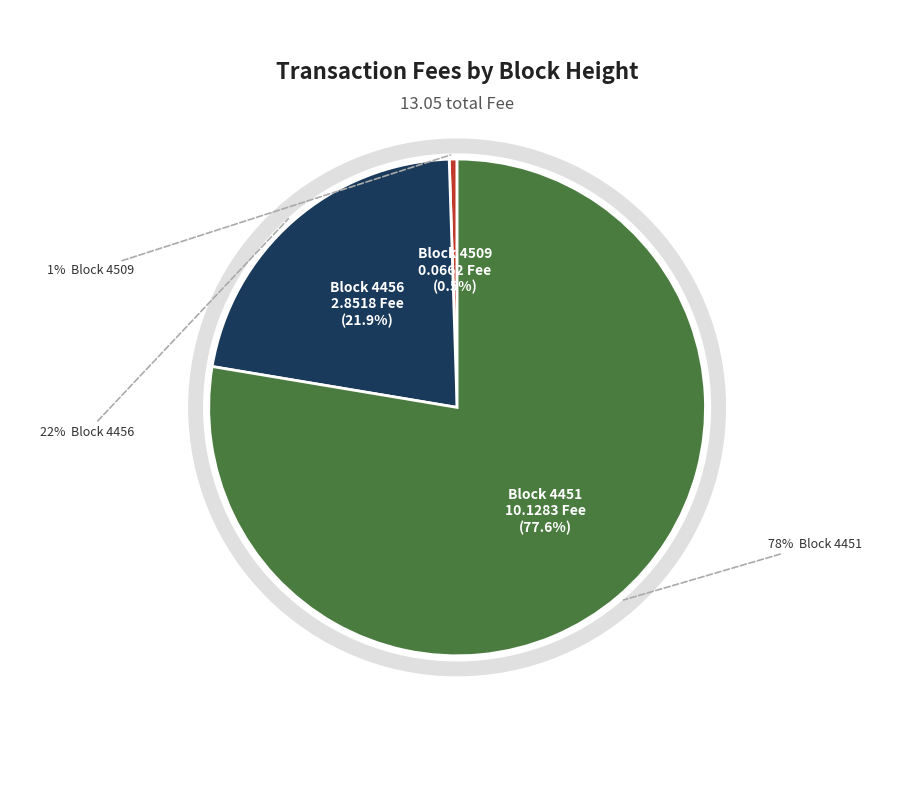

Does any single category account for the majority?

Yes